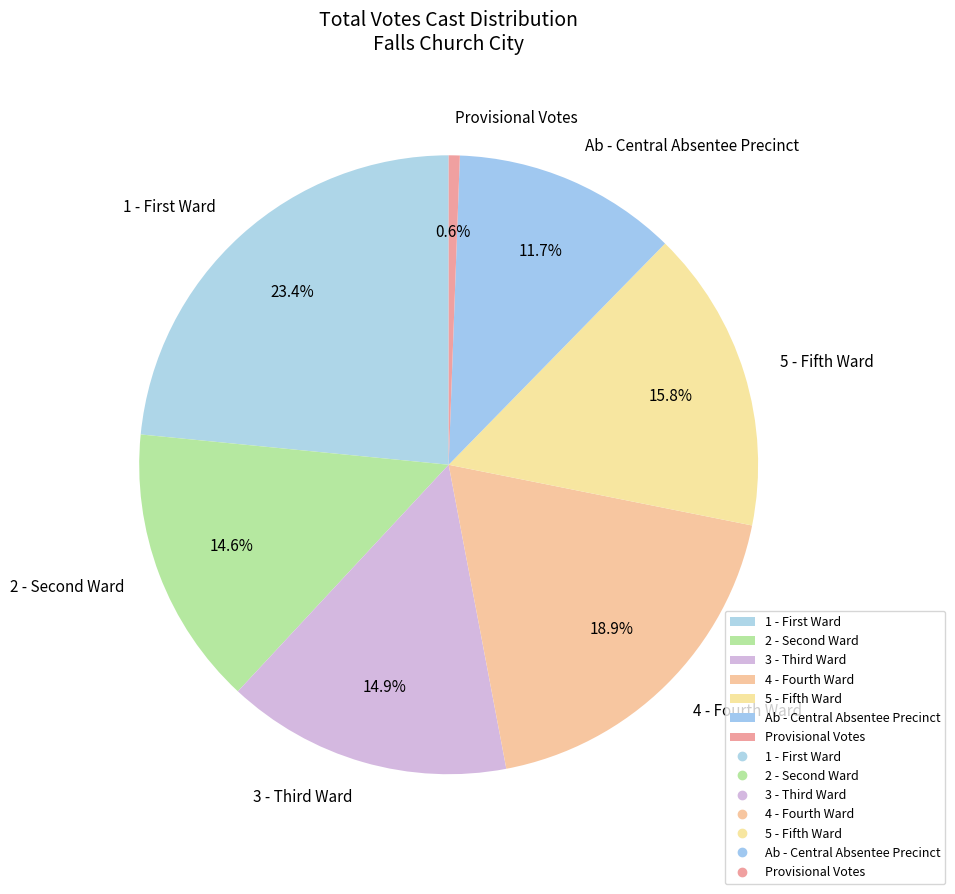

True or false: Provisional Votes accounts for 14% of the total.

False